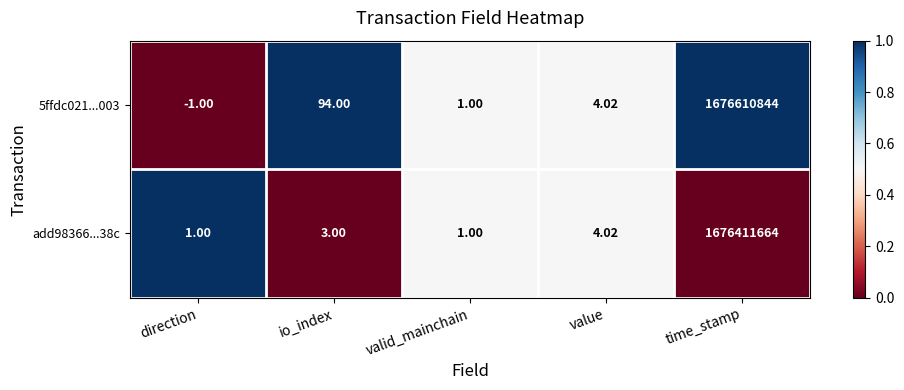

Rank the categories by 5ffdc021...003 value from highest to lowest.

time_stamp, io_index, value, valid_mainchain, direction